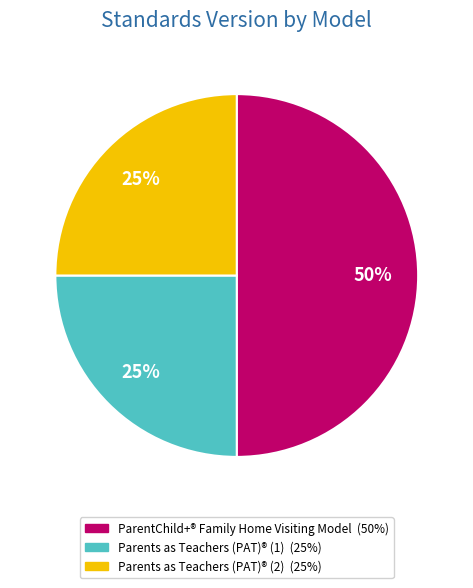

True or false: ParentChild+® Family Home Visiting Model accounts for 50% of the total.

True